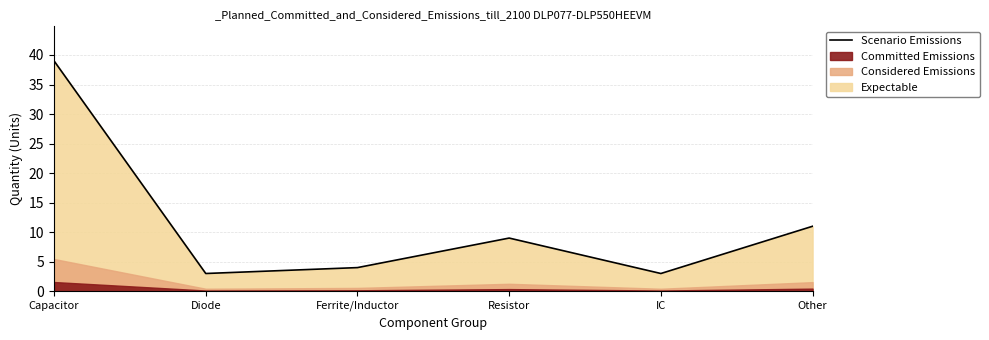

At which category does the chart reach its peak across all series?

Capacitor